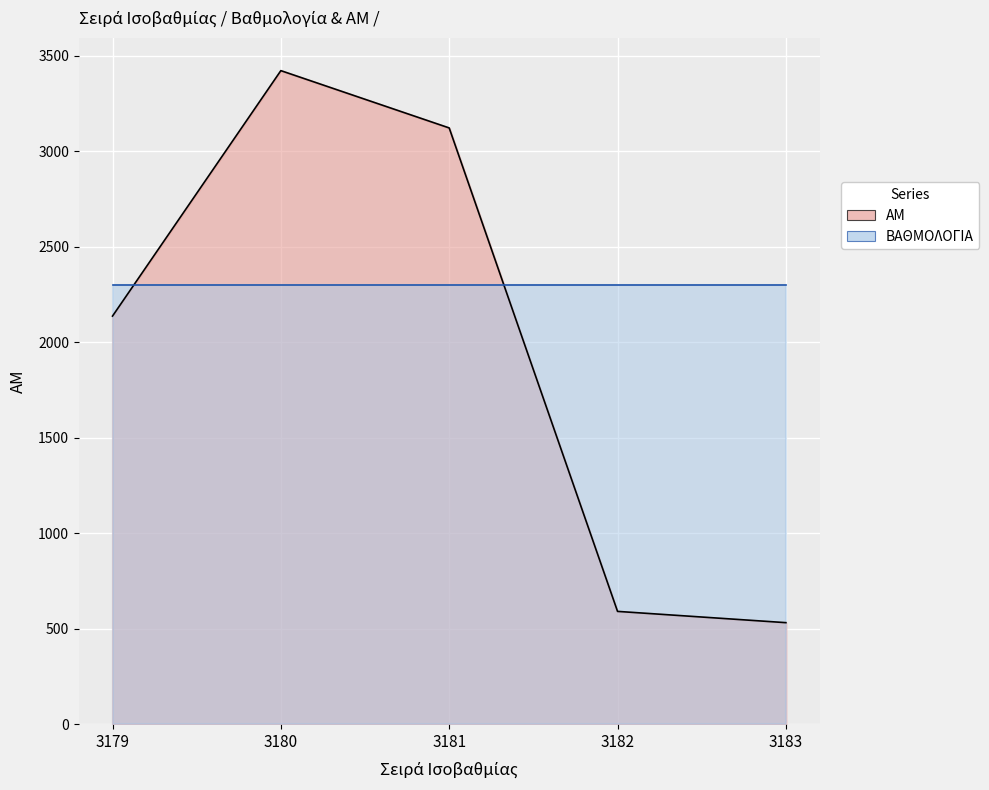

What is the value of the 1st point from the left?

2136